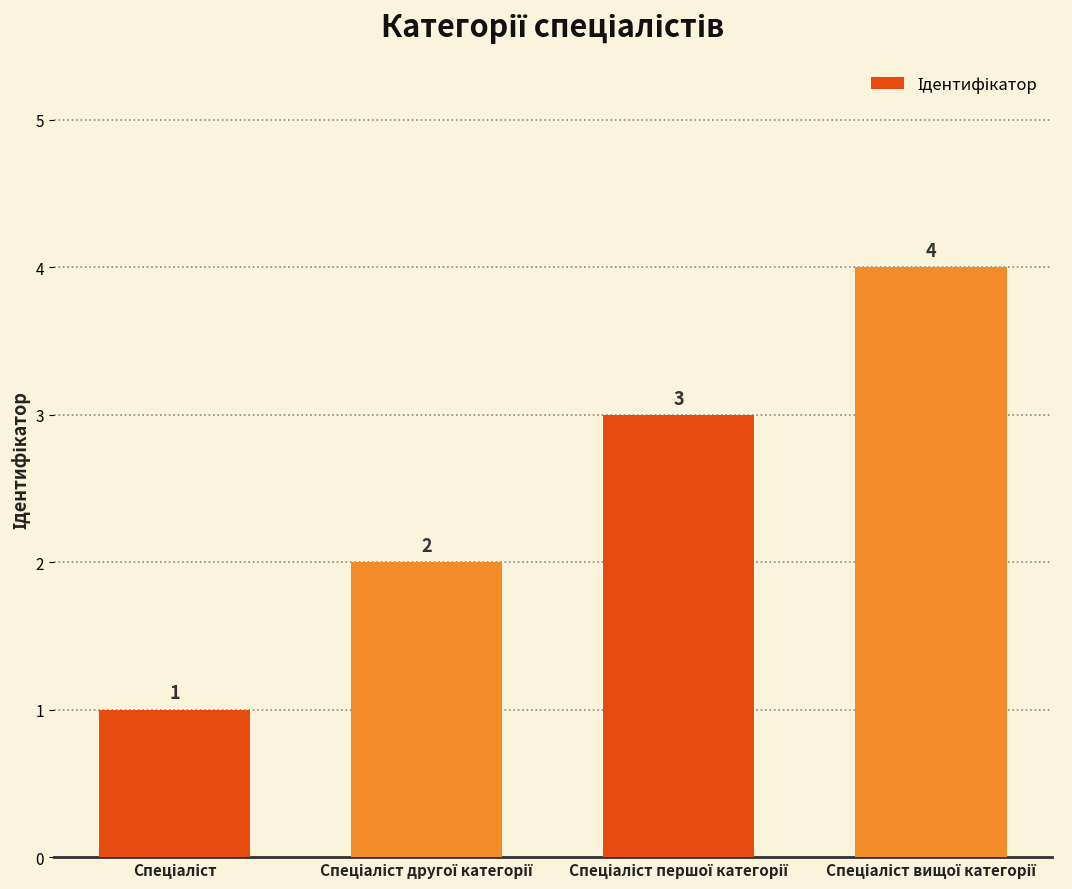

Count the values in the range 2 to 4.

3